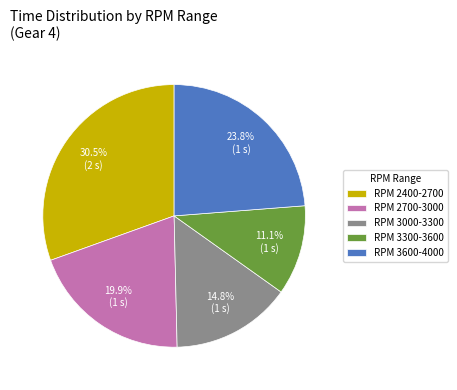

How many segments does this pie chart have?

5